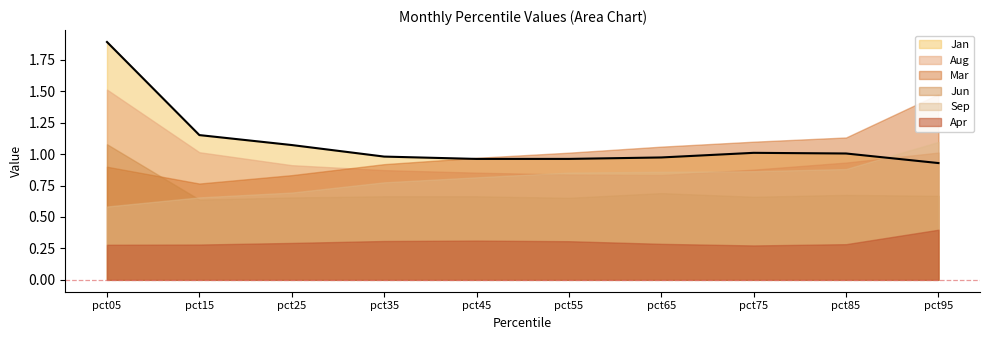

How many lines are shown in the chart?

6